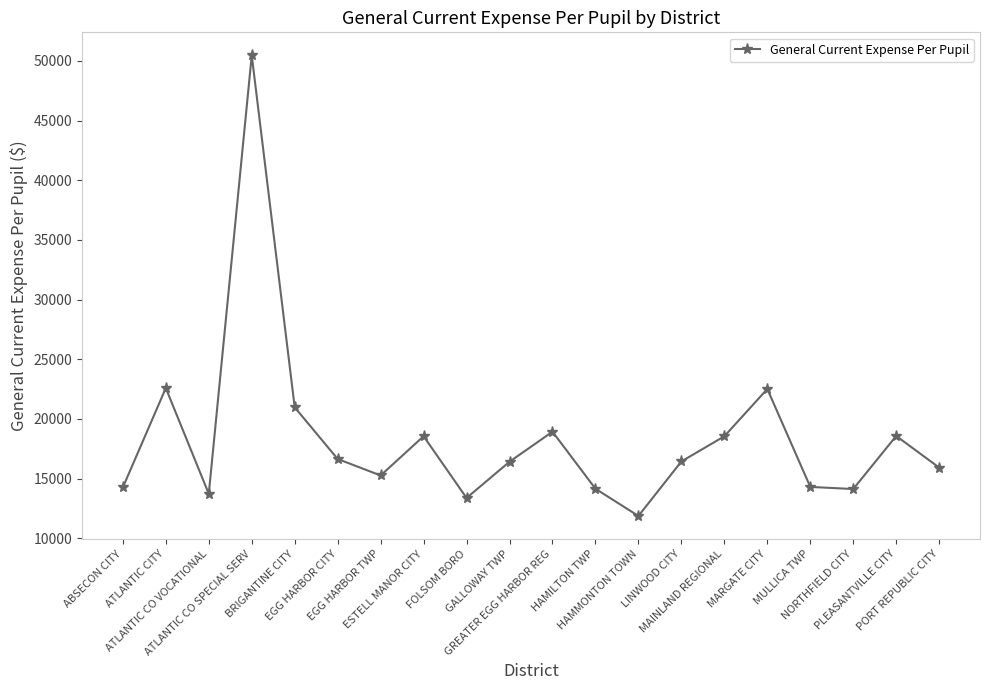

What is the value of the 19th point from the left?

18572.4